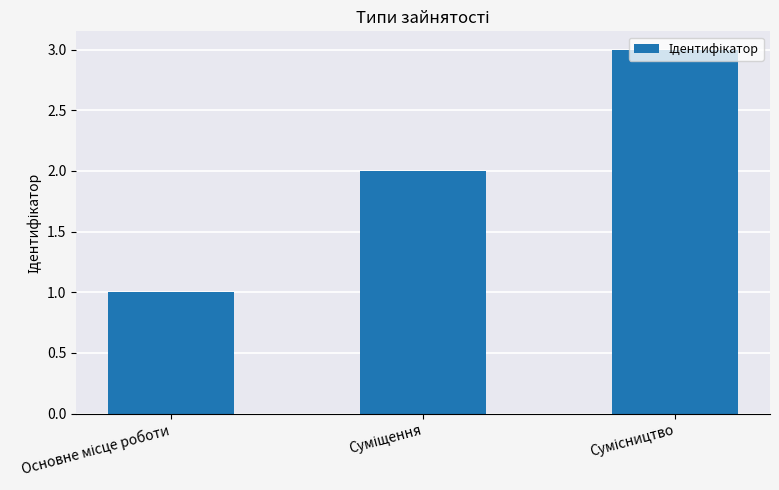

How many bars are there in total?

3